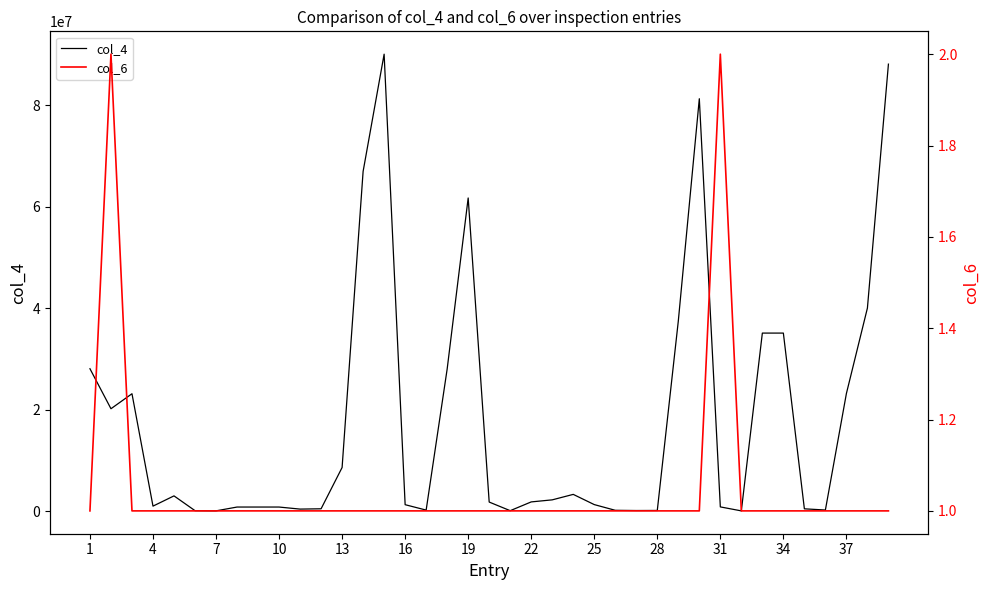

True or false: col_6 and col_4 cross at least once.

False